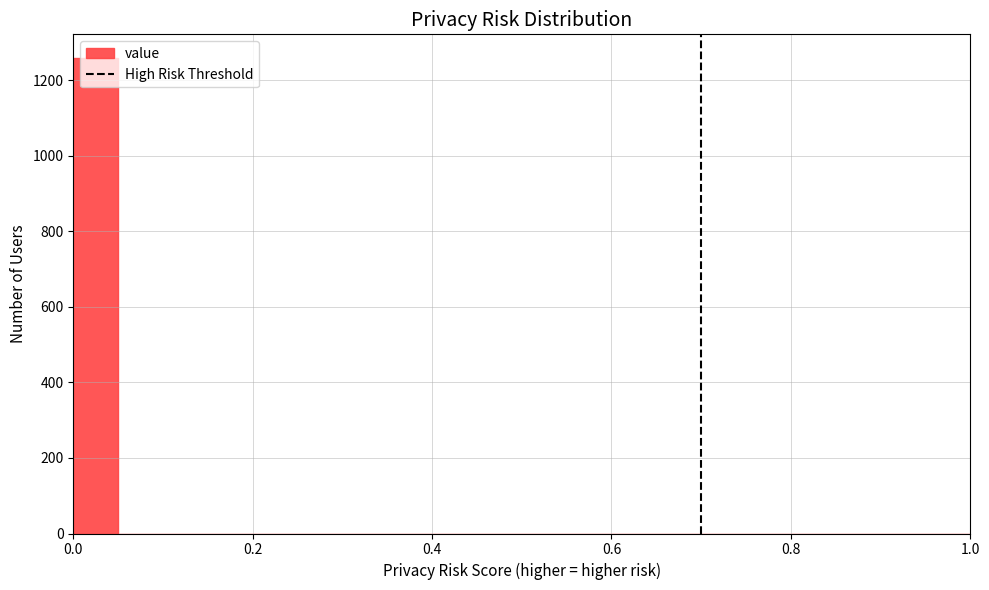

Around what value on the x-axis is the tallest bar? Give the approximate position of its centre, as read against the axis.

0.02